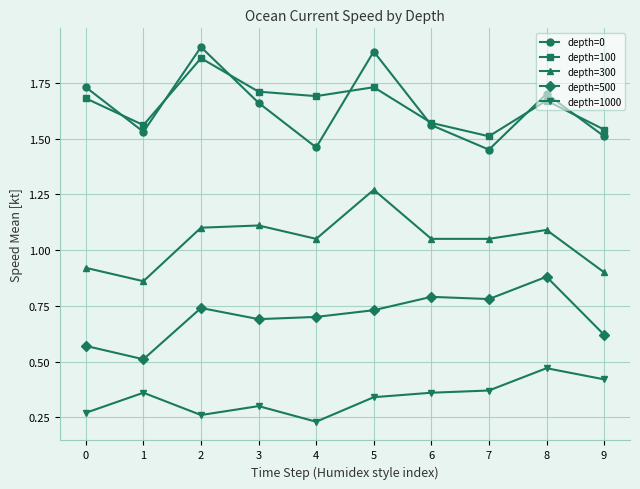

Is the value of depth=0 at 3 greater than the value of depth=500 at 4?

Yes